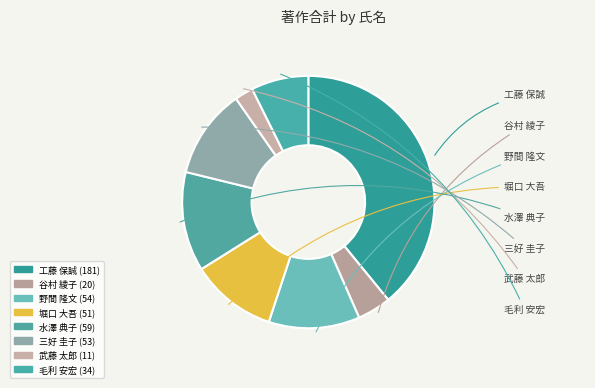

What is the smallest slice in the pie chart?

武藤 太郎